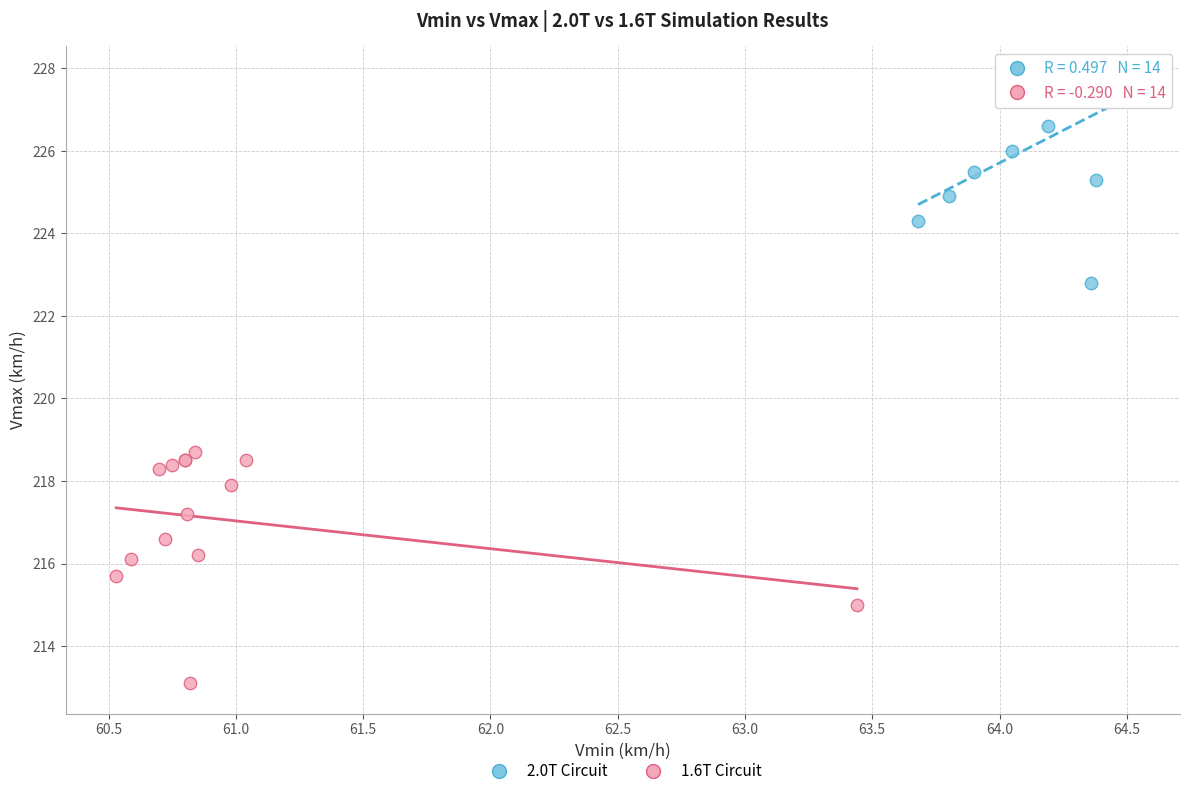

Which series has the largest Y range (max minus min)?

1.6T Circuit